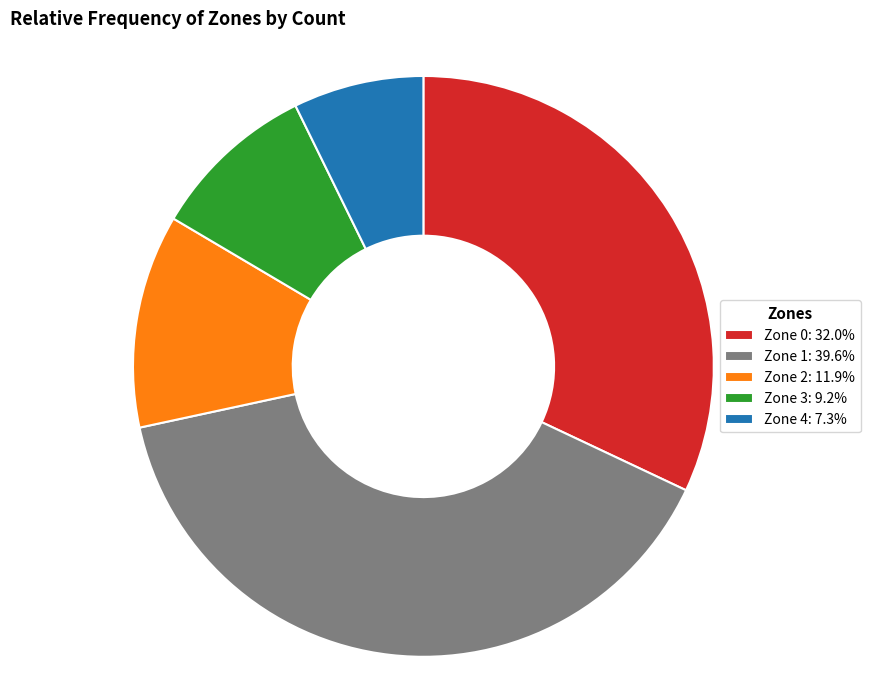

How many slices are in this pie chart?

5